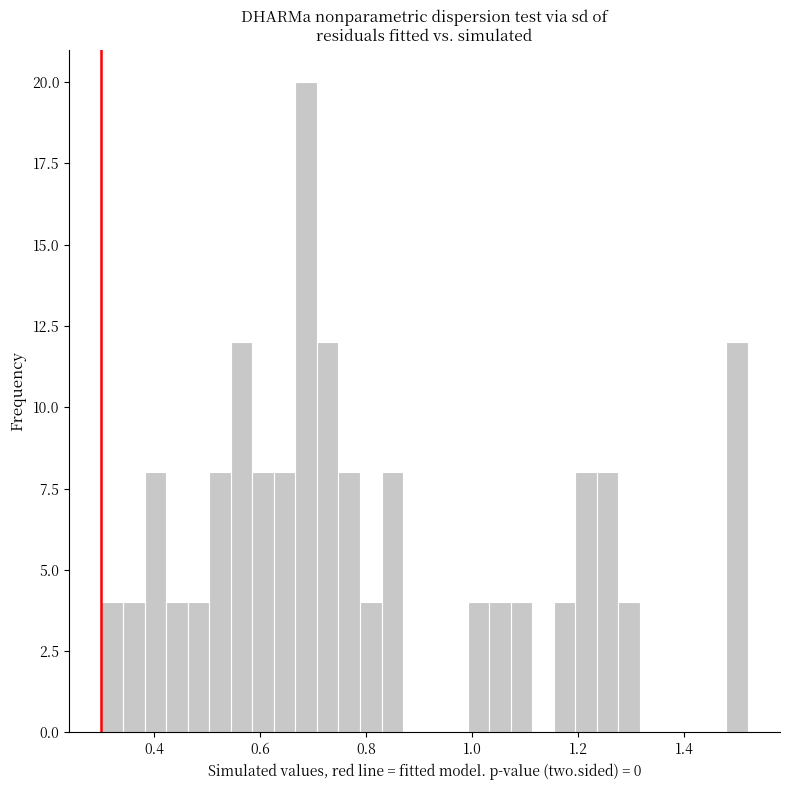

Read against the x-axis, roughly where is the centre of the tallest bar?

0.68